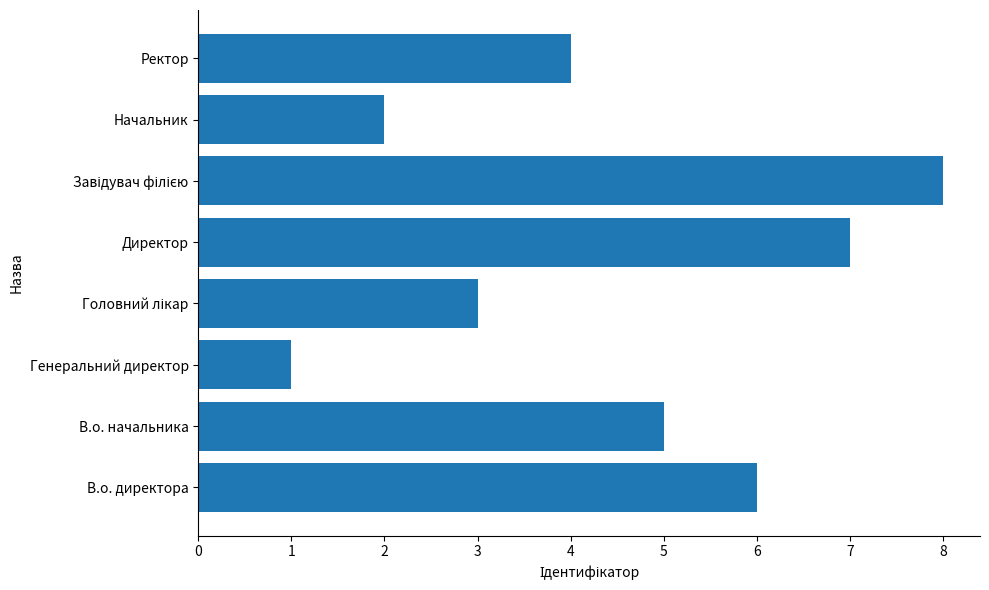

The chart shows a value of 2 at Начальник. True or false?

True